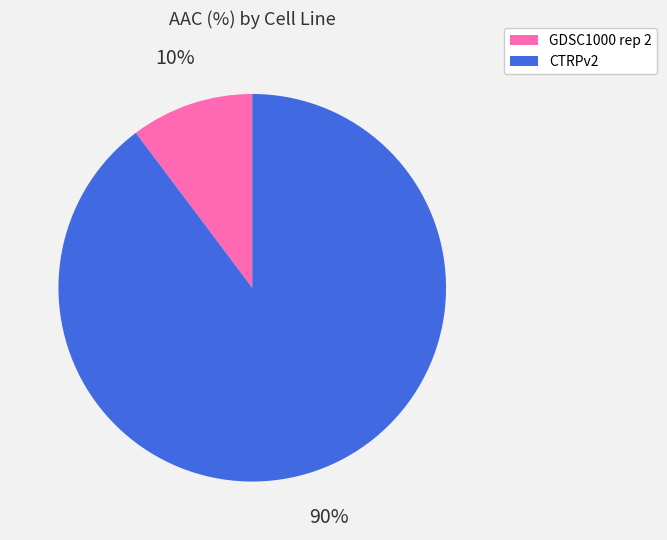

Which category has the biggest portion of the pie?

CTRPv2